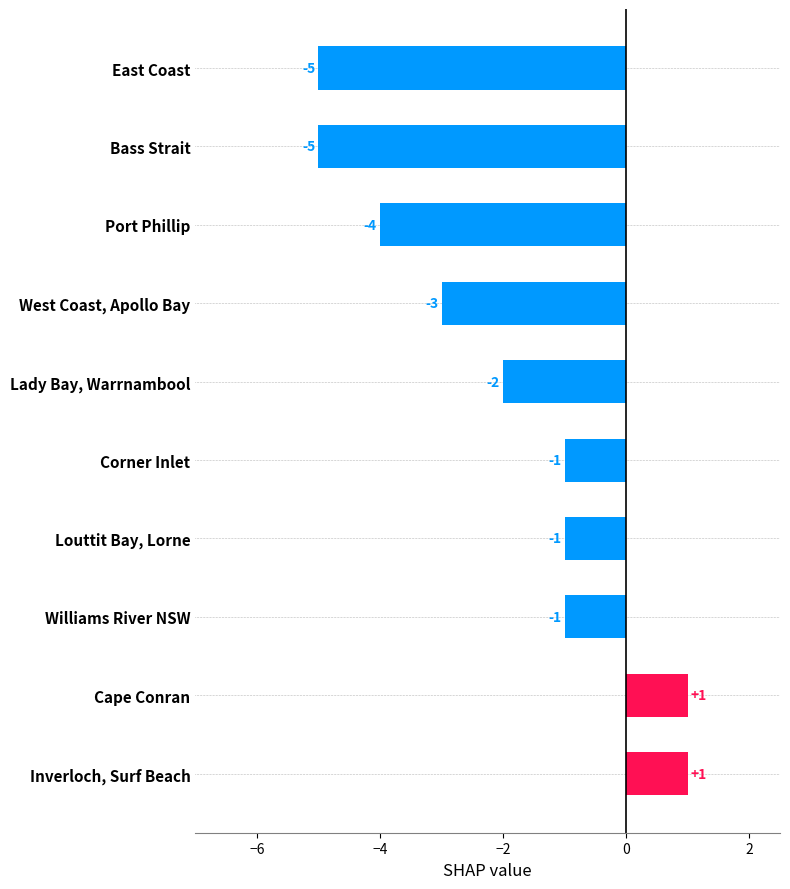

What is the average value?

-2